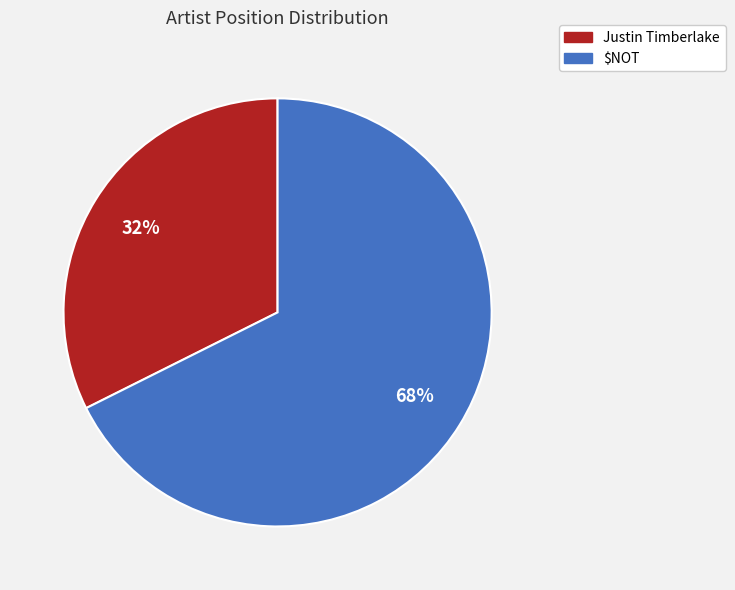

Rank the categories by value from highest to lowest.

$NOT, Justin Timberlake